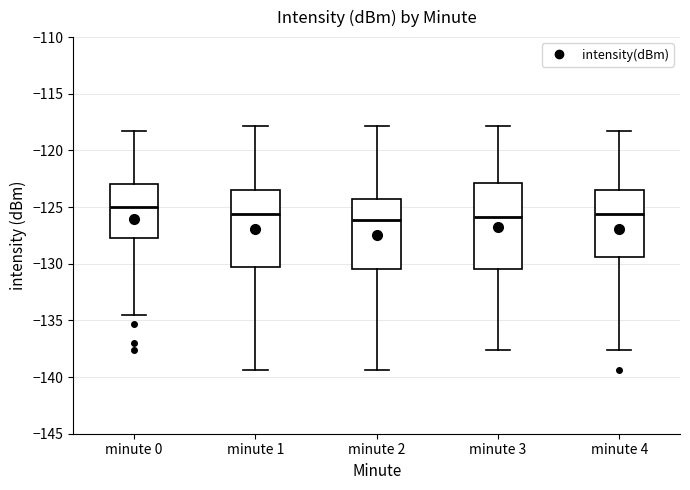

Which box has the highest median line?

minute 0